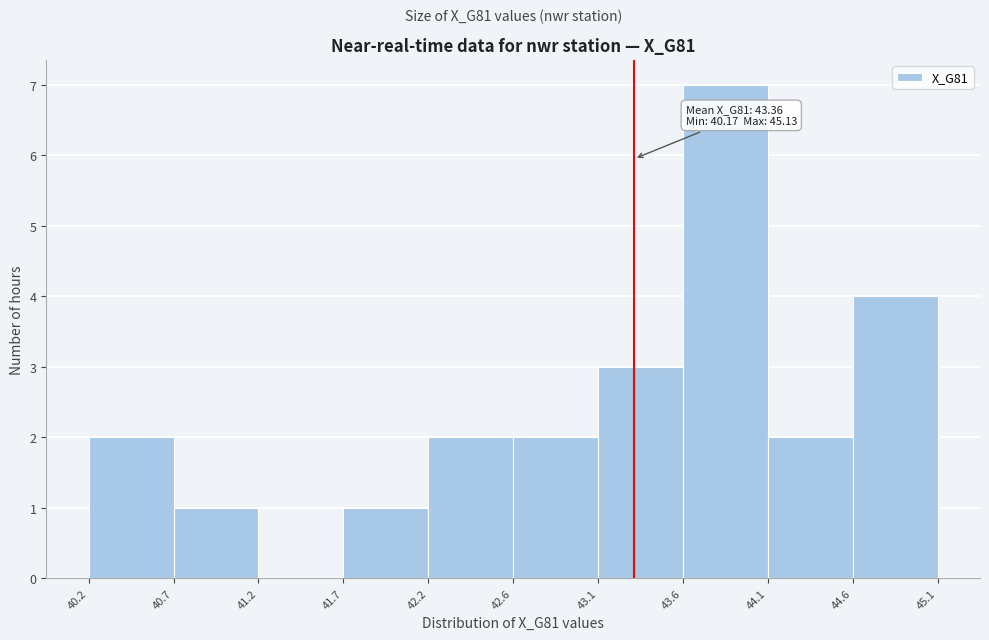

Over which range of the x-axis is the bar tallest?

43.6 to 44.1